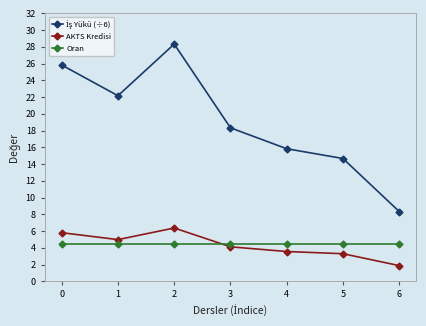

At which category does AKTS Kredisi reach its first local peak?

2